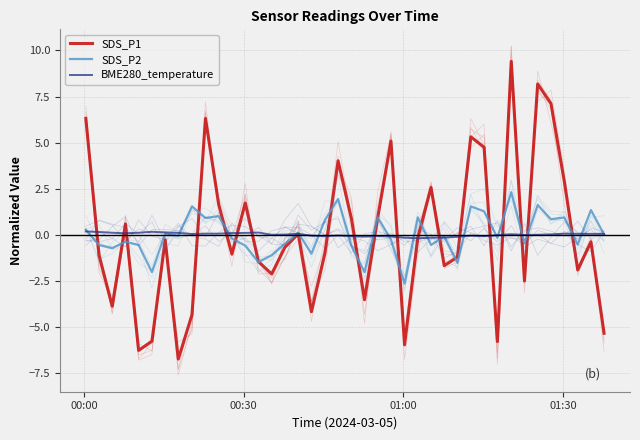

At which label does SDS_P1 first exceed 0?

00:00